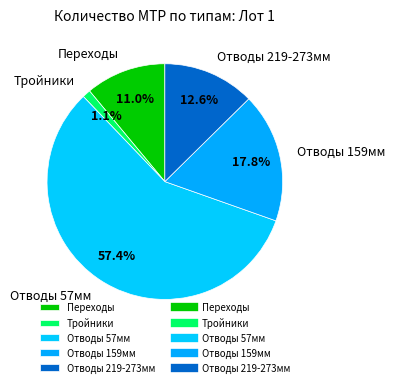

How many slices are in this pie chart?

5